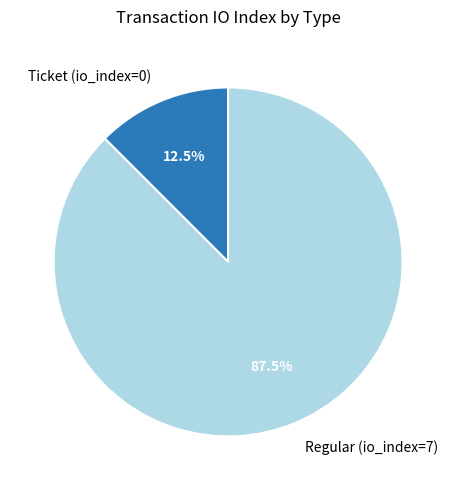

How many segments does this pie chart have?

2